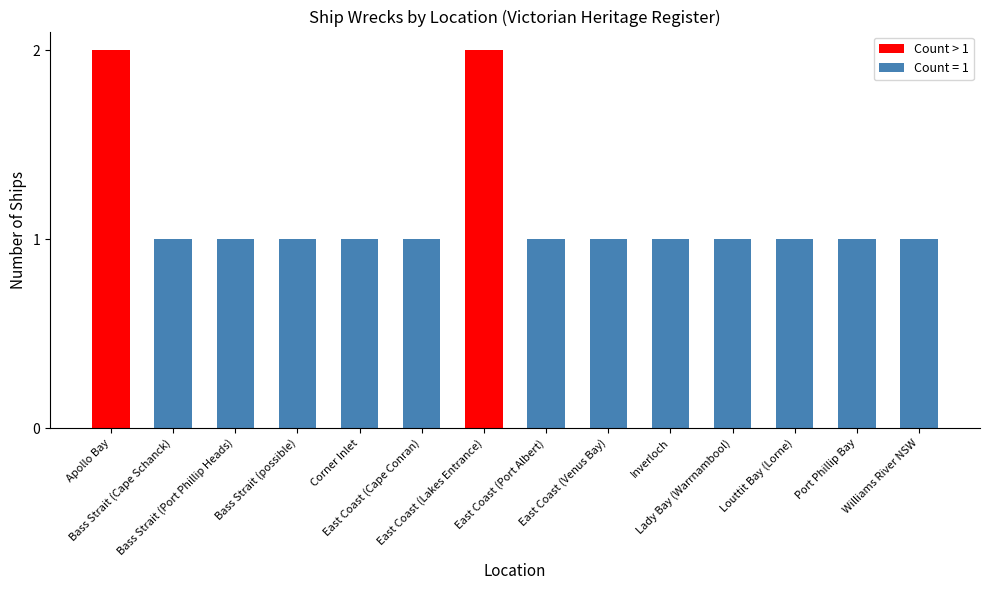

What is the difference between the maximum and minimum values?

1